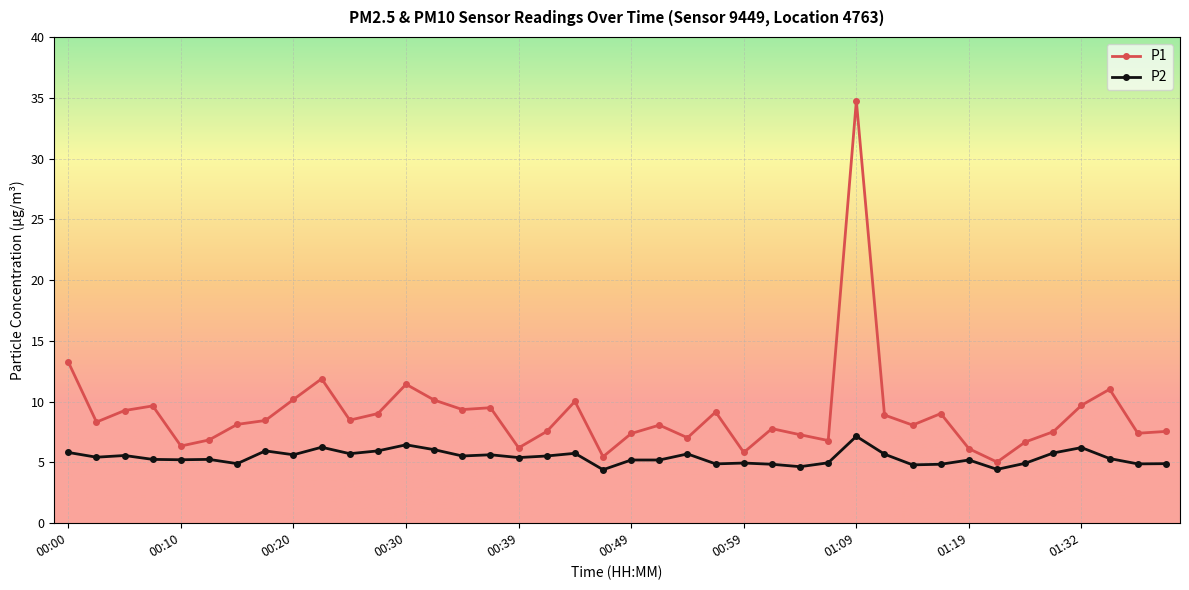

What are all the series names shown in the legend?

P1, P2